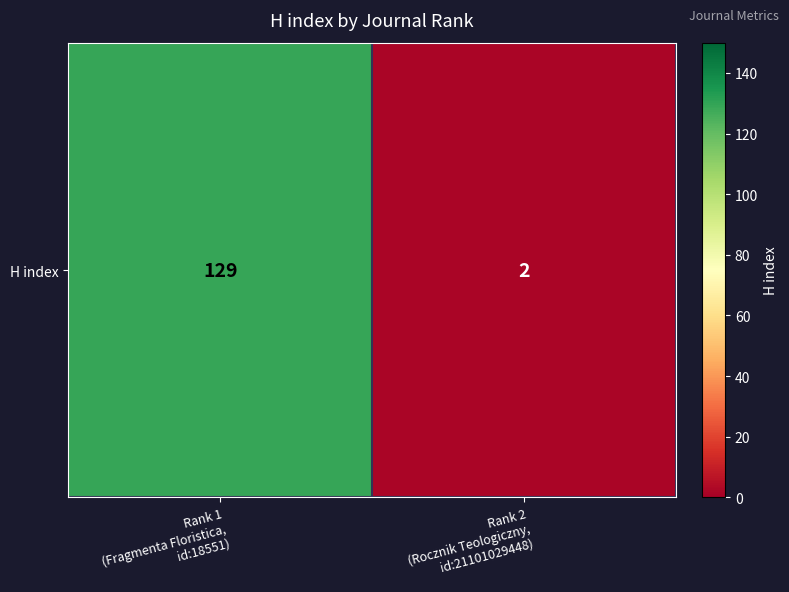

What is the ratio of the value at Rank 1
(Fragmenta Floristica,
id:18551) to the value at Rank 2
(Rocznik Teologiczny,
id:21101029448)?

64.5